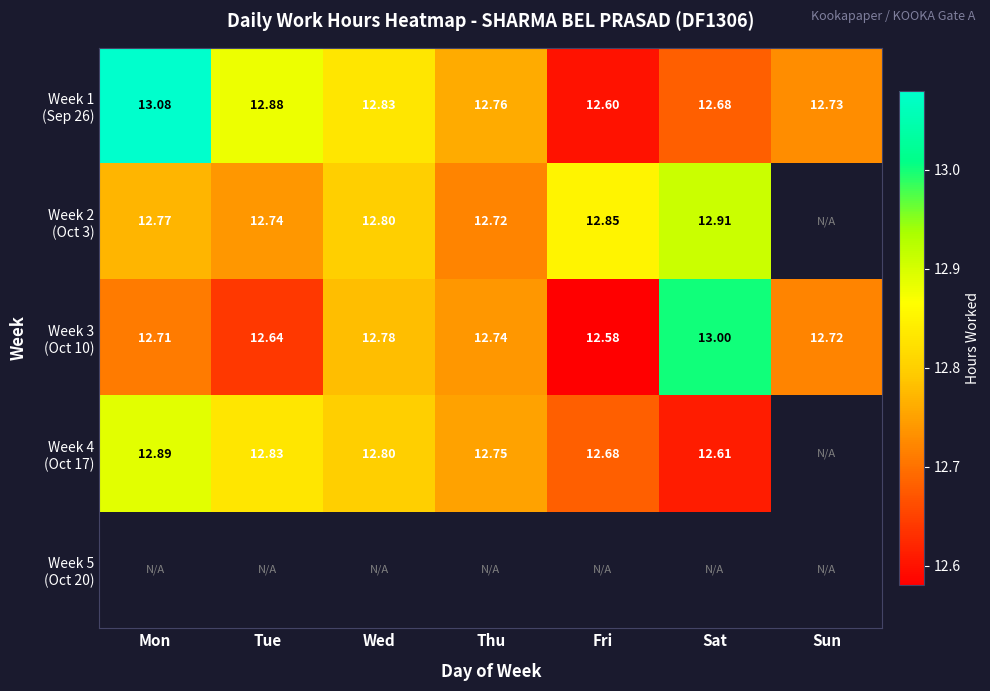

How many values in the Week 2 (Oct 3) series exceed 12?

6